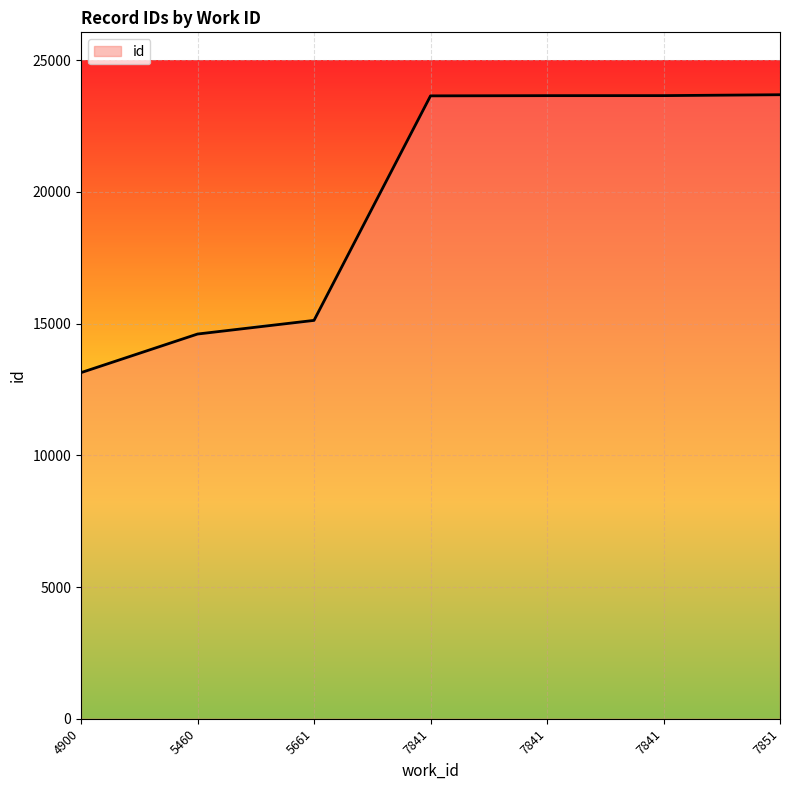

How many values are below 23647?

3